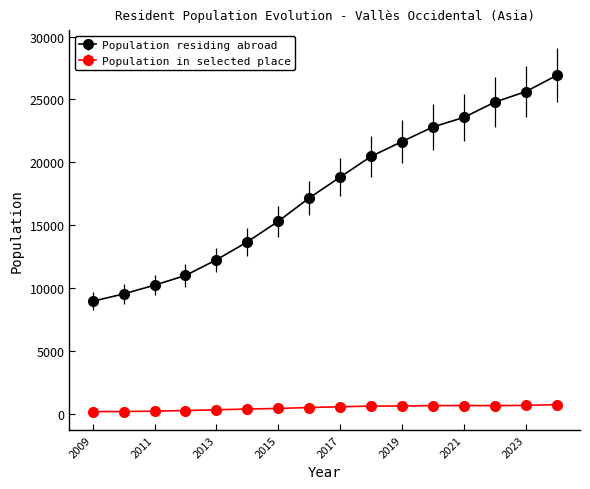

What is the highest value of the Population residing abroad series?

26917